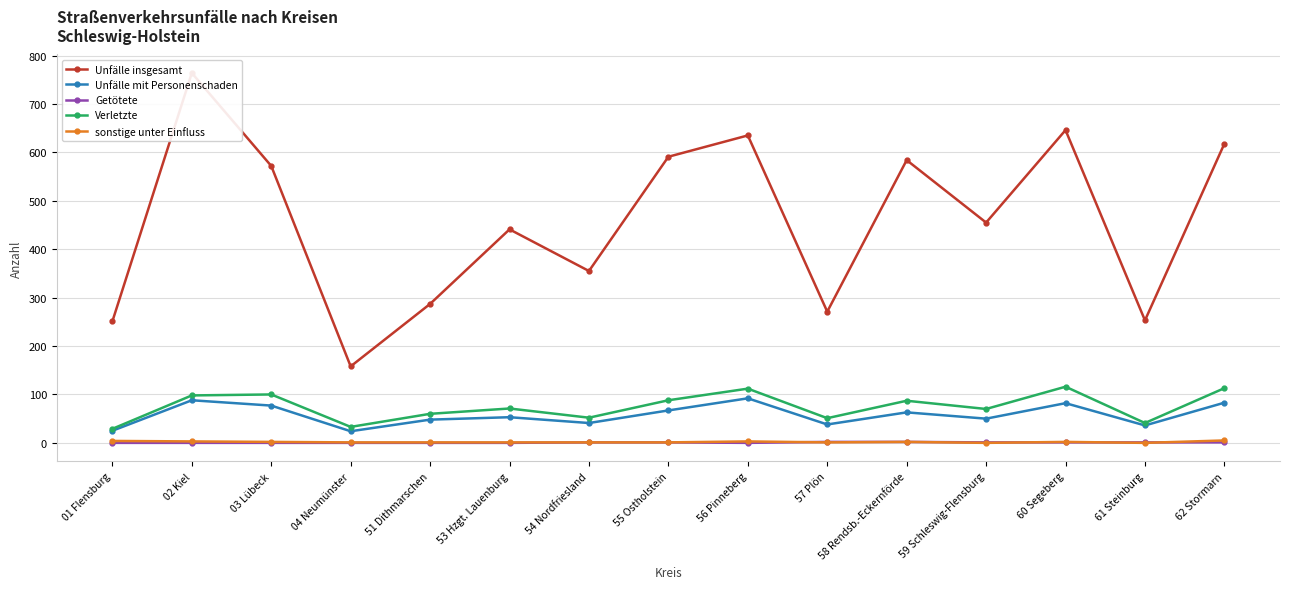

True or false: Unfälle mit Personenschaden and sonstige unter Einfluss intersect in this chart.

False